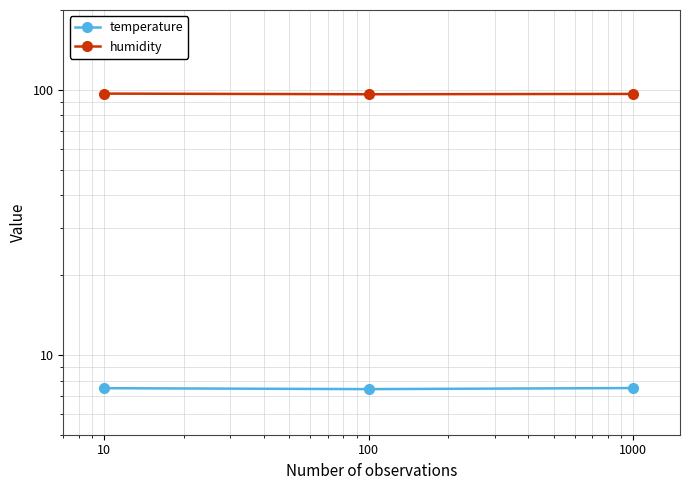

What is the sum of all temperature values?

22.4